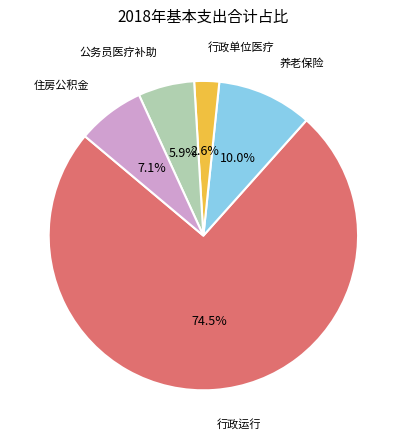

Combined, do 公务员医疗补助 and 住房公积金 account for over 50%?

No